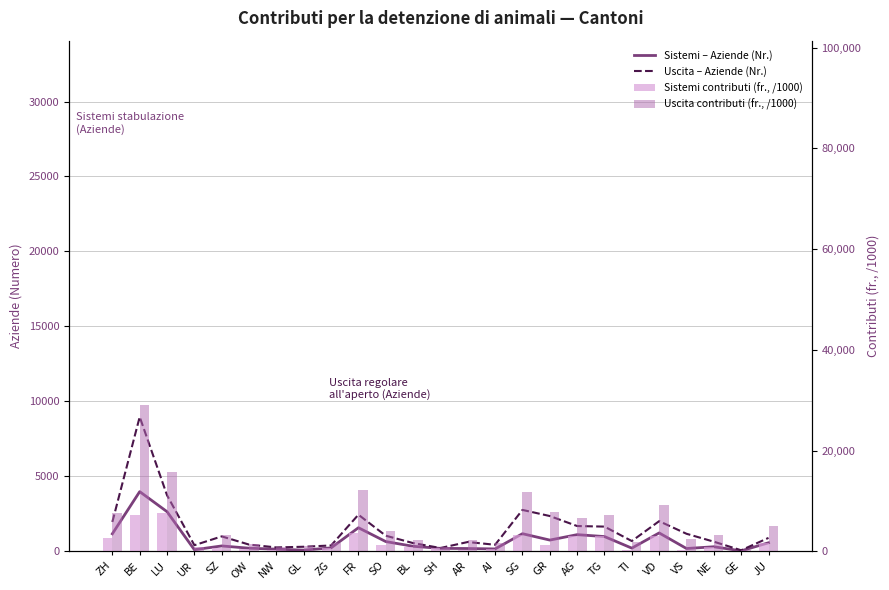

Reading left to right, extract all data points from this chart.

Sistemi – Aziende (Nr.): ZH=1166.0	BE=3977.0	LU=2639.0	UR=103.0	SZ=355.0	OW=204.0	NW=140.0	GL=76.0	ZG=226.0	FR=1569.0	SO=647.0	BL=332.0	SH=192.0	AR=183.0	AI=156.0	SG=1171.0	GR=746.0	AG=1108.0	TG=980.0	TI=208.0	VD=1222.0	VS=183.0	NE=300.0	GE=29.0	JU=565.0
Uscita – Aziende (Nr.): ZH=1956.0	BE=8963.0	LU=3735.0	UR=403.0	SZ=992.0	OW=445.0	NW=256.0	GL=301.0	ZG=387.0	FR=2438.0	SO=1038.0	BL=546.0	SH=218.0	AR=617.0	AI=433.0	SG=2758.0	GR=2350.0	AG=1683.0	TG=1645.0	TI=681.0	VD=2008.0	VS=1167.0	NE=639.0	GE=67.0	JU=892.0
Sistemi contributi (fr., /1000): ZH=2616.5	BE=7189.9	LU=7570.8	UR=102.5	SZ=603.7	OW=360.3	NW=302.0	GL=133.6	ZG=568.2	FR=3655.6	SO=1208.6	BL=828.5	SH=659.3	AR=328.1	AI=482.6	SG=3145.8	GR=1330.8	AG=2953.9	TG=2987.0	TI=313.5	VD=3087.9	VS=225.2	NE=796.2	GE=89.3	JU=1717.0
Uscita contributi (fr., /1000): ZH=7586.9	BE=28961.6	LU=15699.7	UR=905.8	SZ=3175.3	OW=1411.0	NW=850.2	GL=1083.6	ZG=1643.7	FR=12185.5	SO=3968.1	BL=2320.7	SH=893.5	AR=2278.1	AI=1638.1	SG=11851.9	GR=7839.5	AG=6589.4	TG=7262.6	TI=1850.2	VD=9107.8	VS=2439.3	NE=3251.5	GE=248.9	JU=5063.2